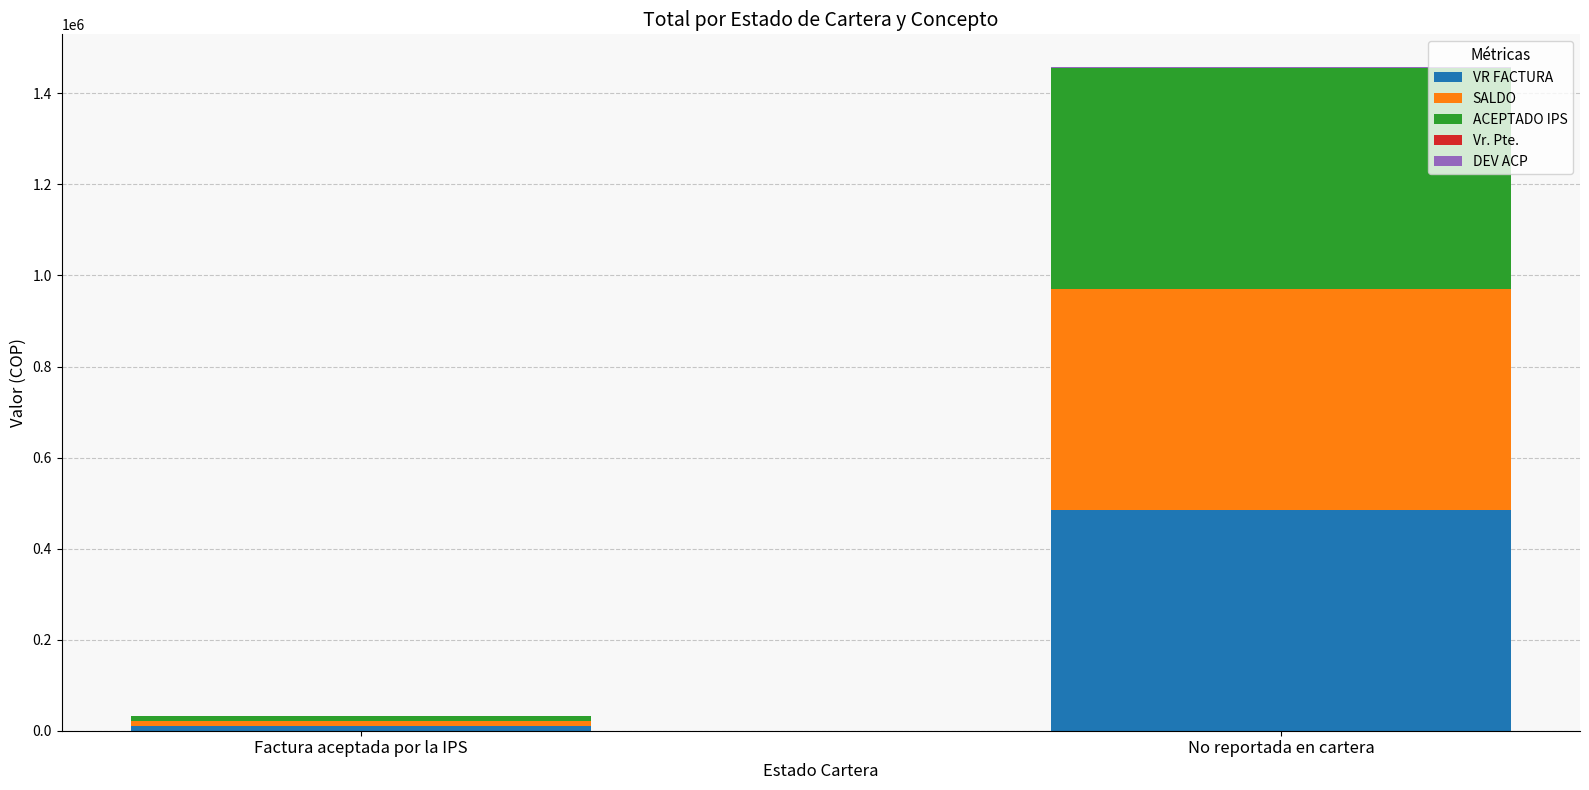

At which category is the sum across all series the highest?

No reportada en cartera